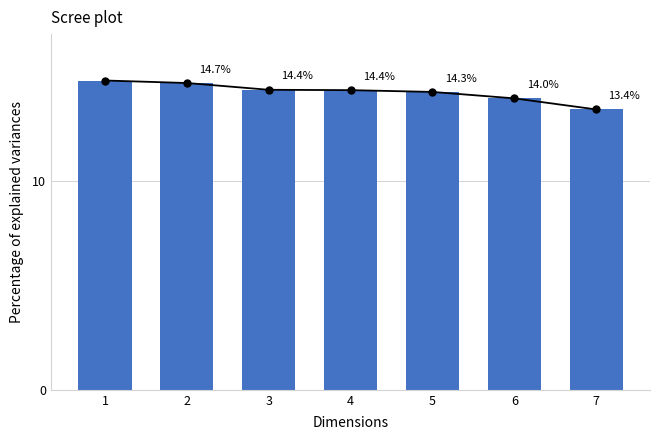

Does the chart contain any negative values?

No